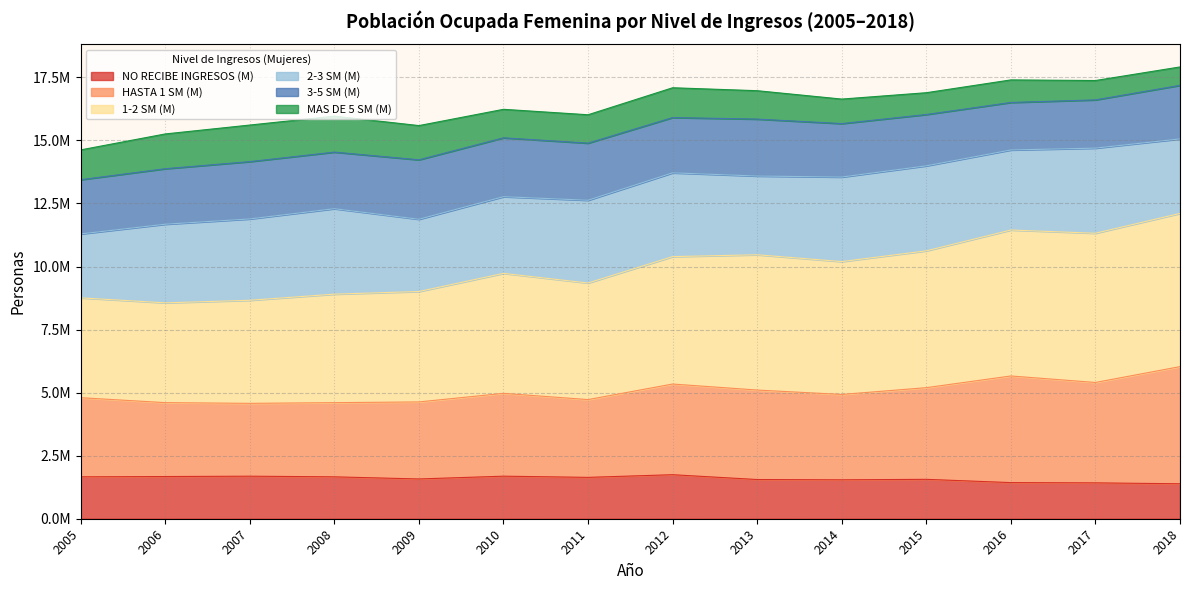

What is the difference between the maximum and minimum values in the NO RECIBE INGRESOS (M) series?

359374